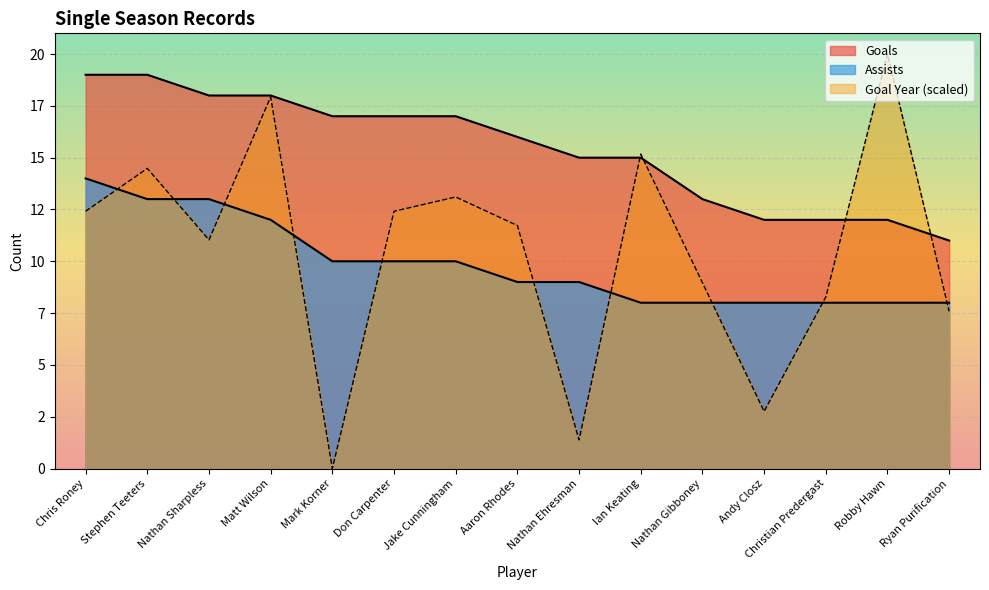

At which category is the sum across all series the highest?

Matt Wilson